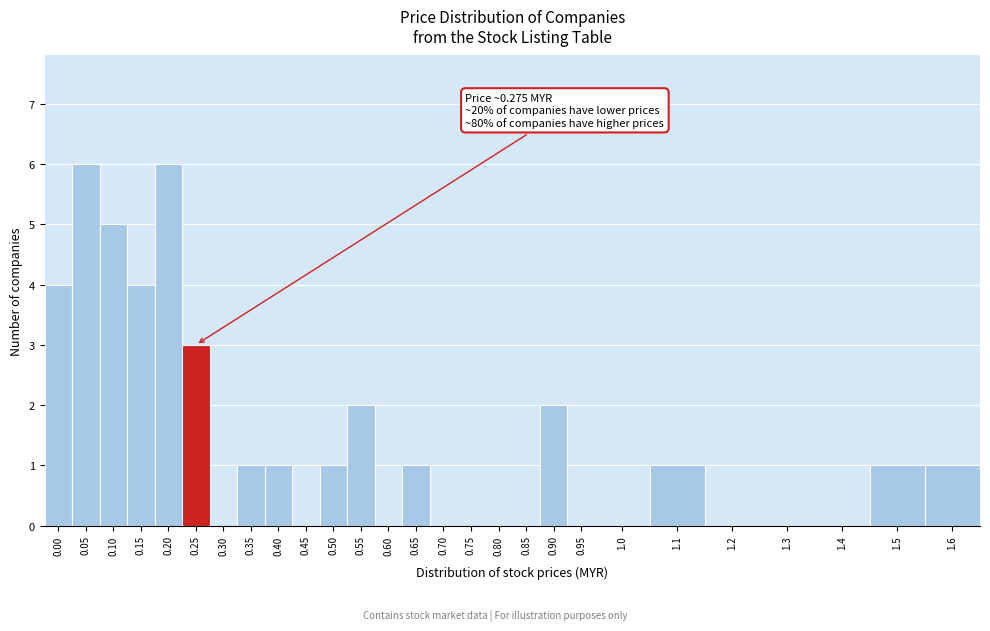

Reading right to left, transcribe all the data shown in this chart.

1.6=1	1.5=1	1.4=0	1.3=0	1.2=0	1.1=1	1.0=0	0.95=0	0.90=2	0.85=0	0.80=0	0.75=0	0.70=0	0.65=1	0.60=0	0.55=2	0.50=1	0.45=0	0.40=1	0.35=1	0.30=0	0.25=3	0.20=6	0.15=4	0.10=5	0.05=6	0.00=4